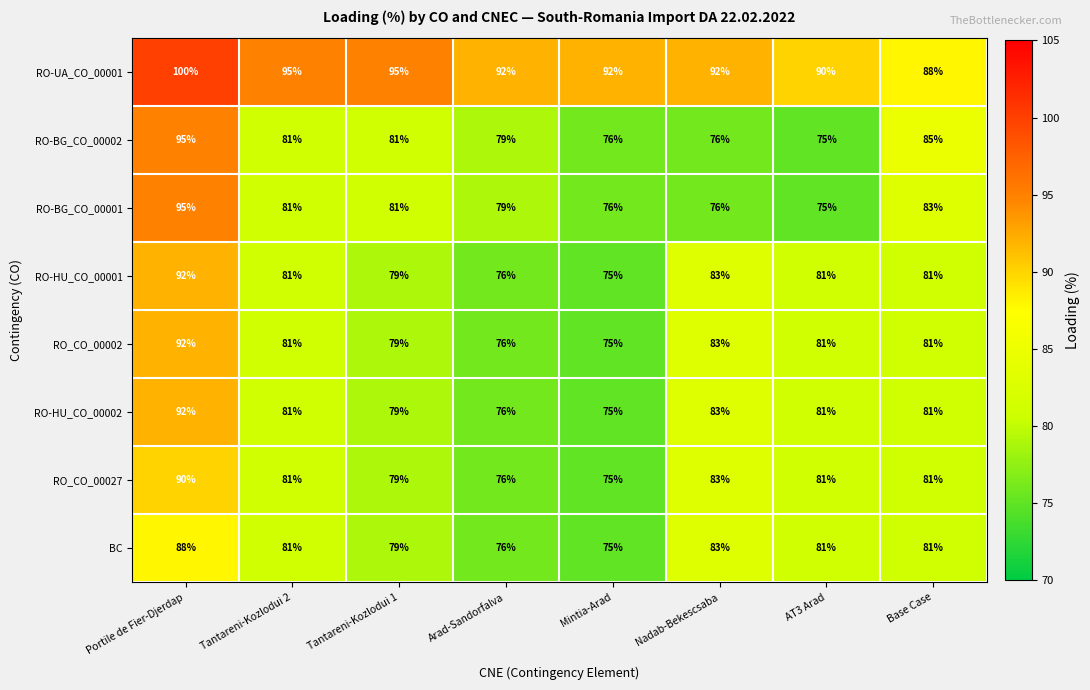

True or false: RO-HU_CO_00001 has a value of 111 at Nadab-Bekescsaba.

False